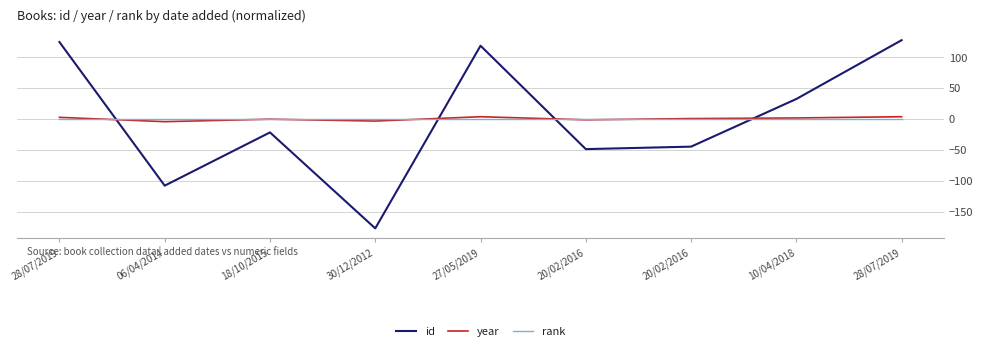

Reading left to right, what are all the values shown in this chart?

id: 124.0	-108.0	-22.0	-177.0	118.0	-49.0	-45.0	32.0	127.0
year: 2.3	-4.7	-0.7	-3.7	3.3	-1.7	0.3	1.3	3.3
rank: 0.0	0.0	0.0	0.0	0.0	0.0	0.0	0.0	0.0